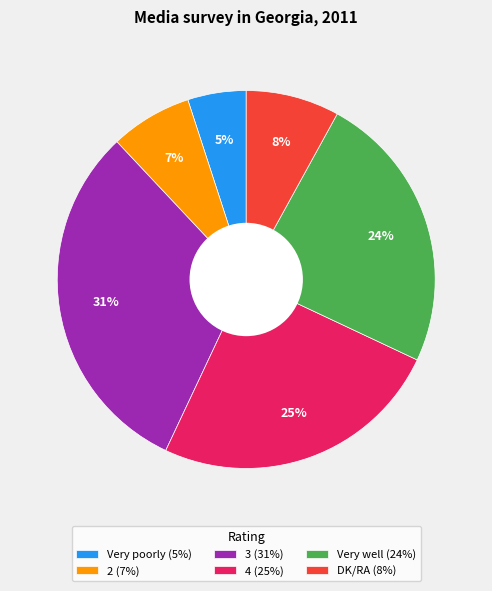

Do 2 (7%) and Very well (24%) together represent more than half of the pie?

No